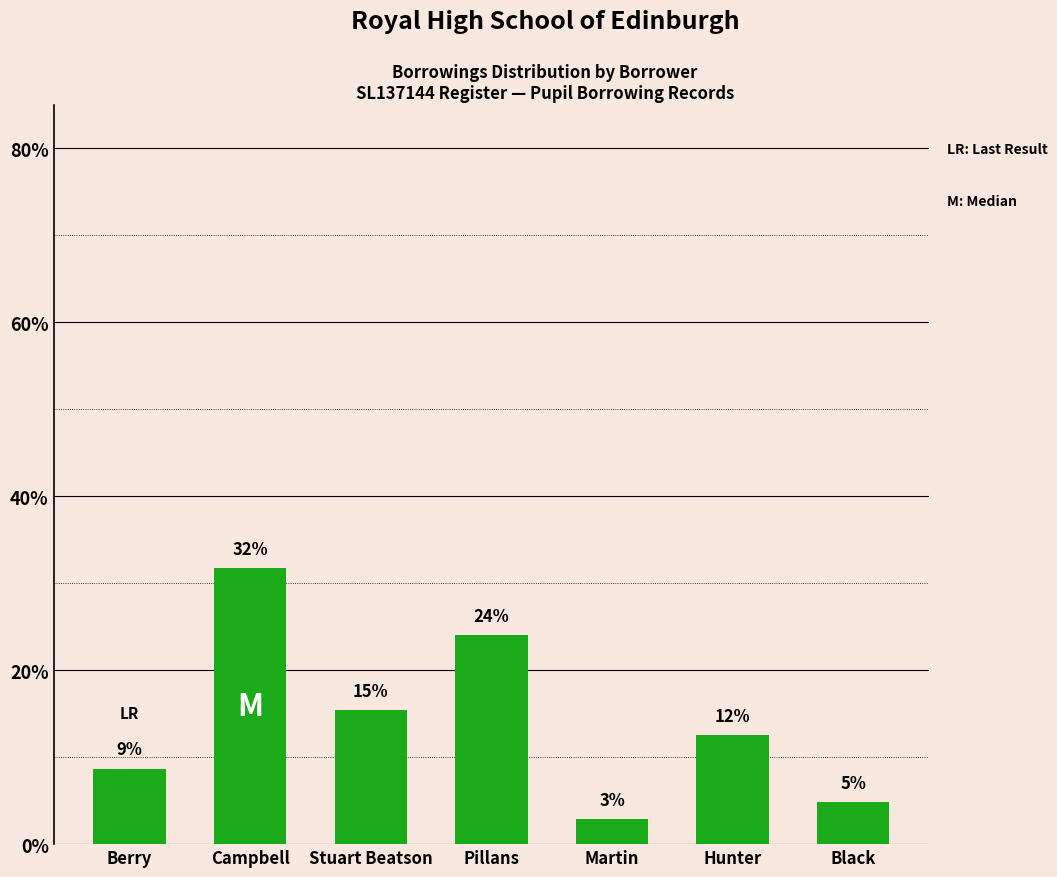

What is the difference between the maximum and minimum values?

28.8